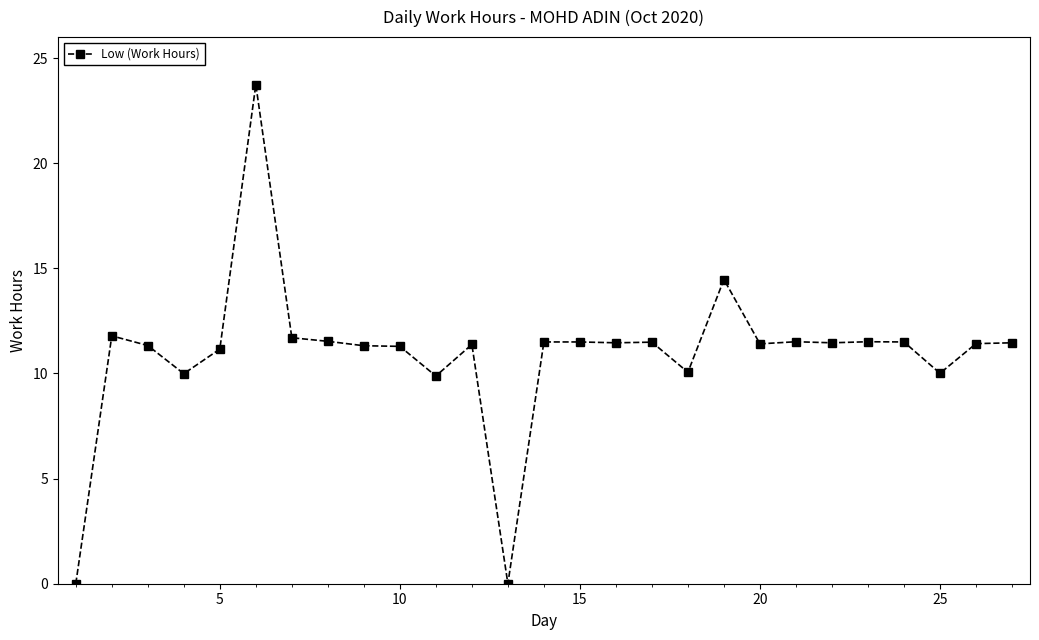

What is the difference between the maximum and minimum values?

23.7